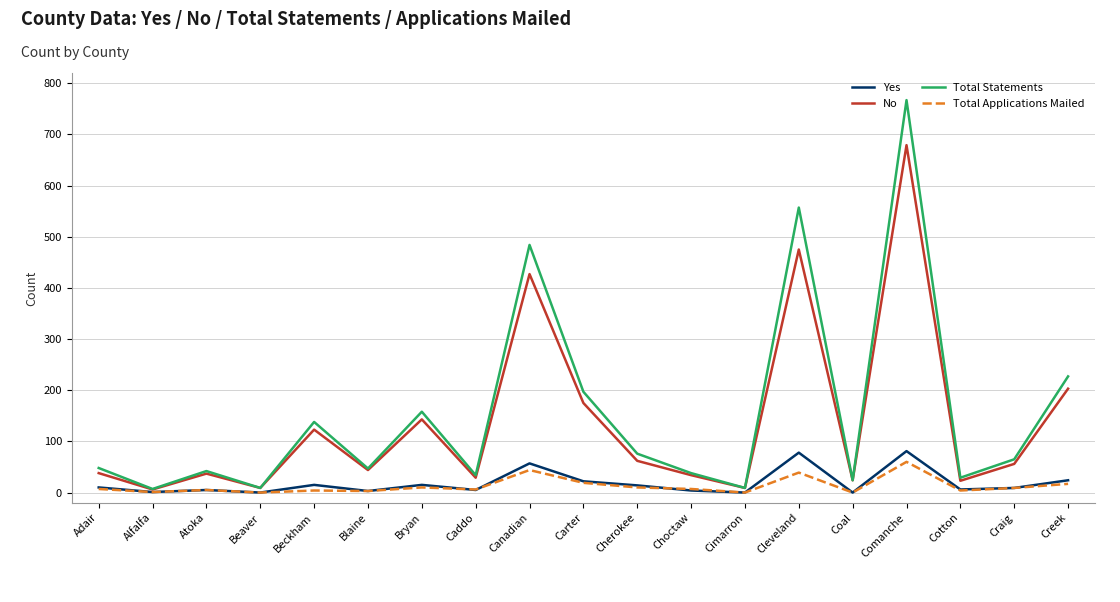

What are all the series names shown in the legend?

Yes, No, Total Statements, Total Applications Mailed